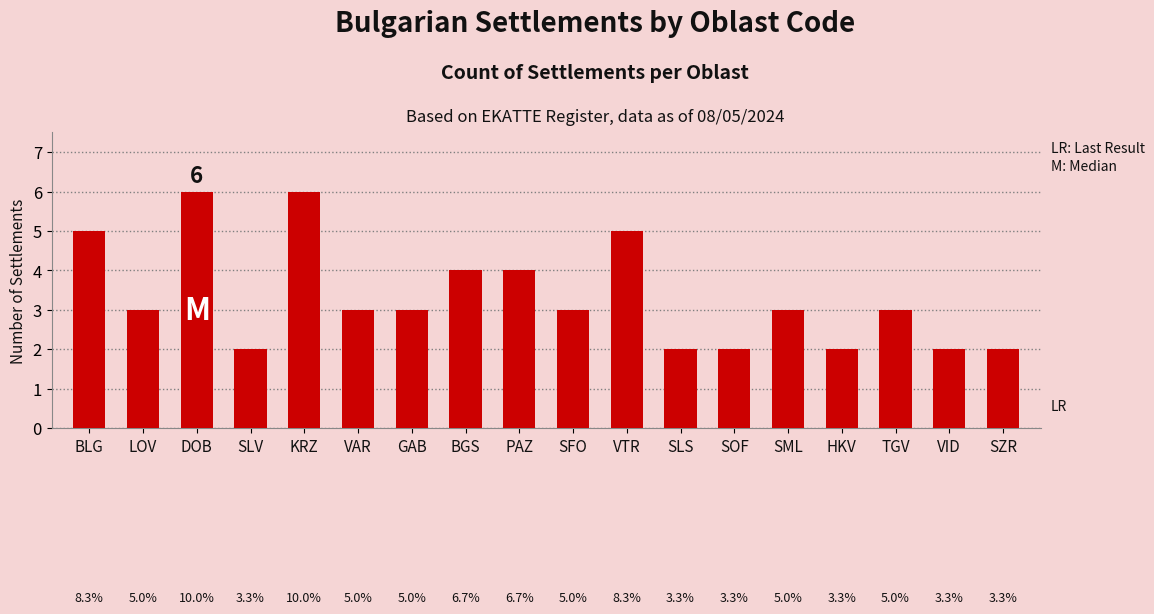

What is the ratio of the value at BLG to the value at SML?

1.7